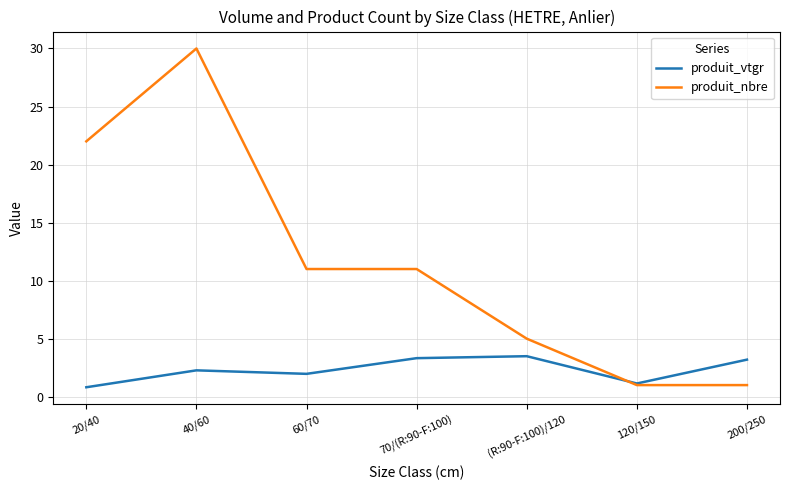

List the series in order of their overall mean, highest first.

produit_nbre, produit_vtgr